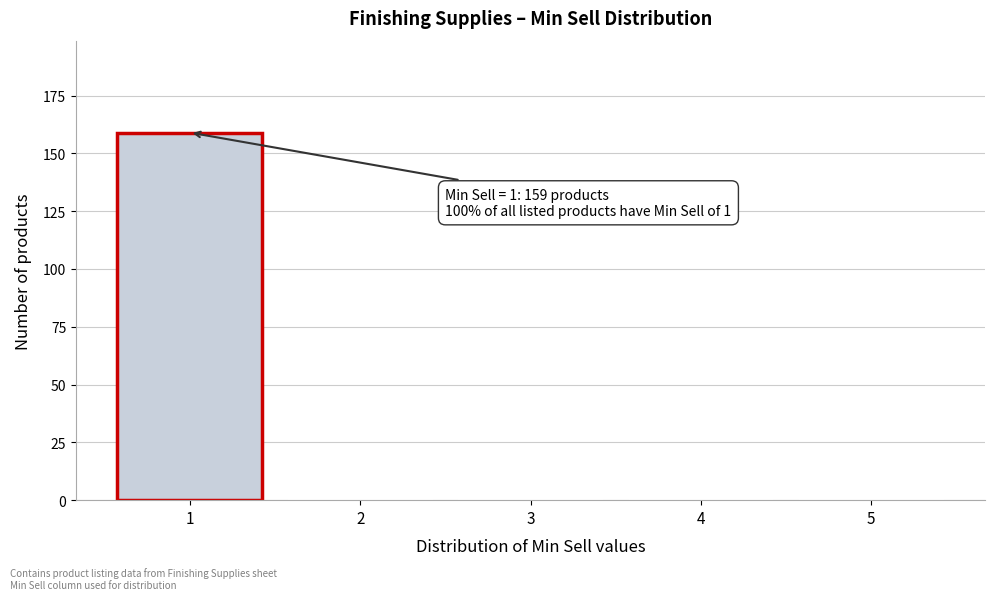

Reading left to right, extract all data points from this chart.

1=159	2=0	3=0	4=0	5=0